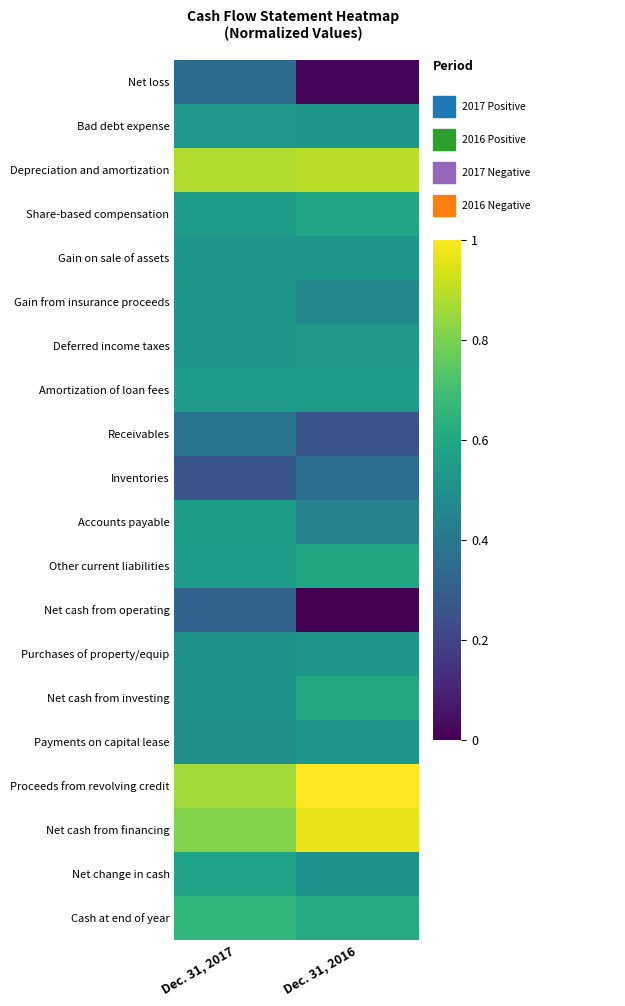

Between Dec. 31, 2017 and Dec. 31, 2016, which is larger?

Dec. 31, 2017